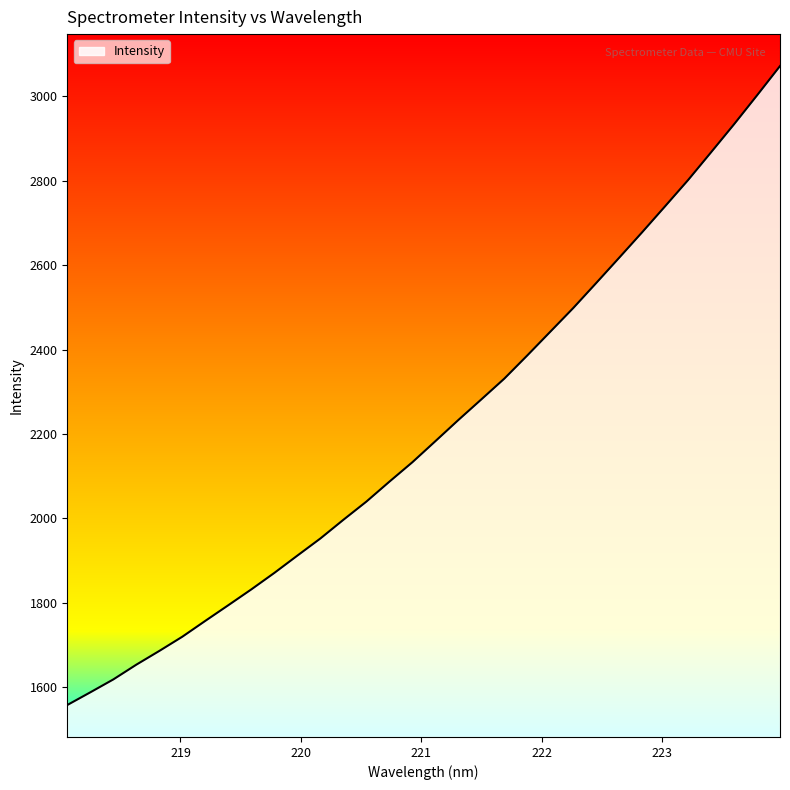

What is the difference between the maximum and minimum values?

1514.3